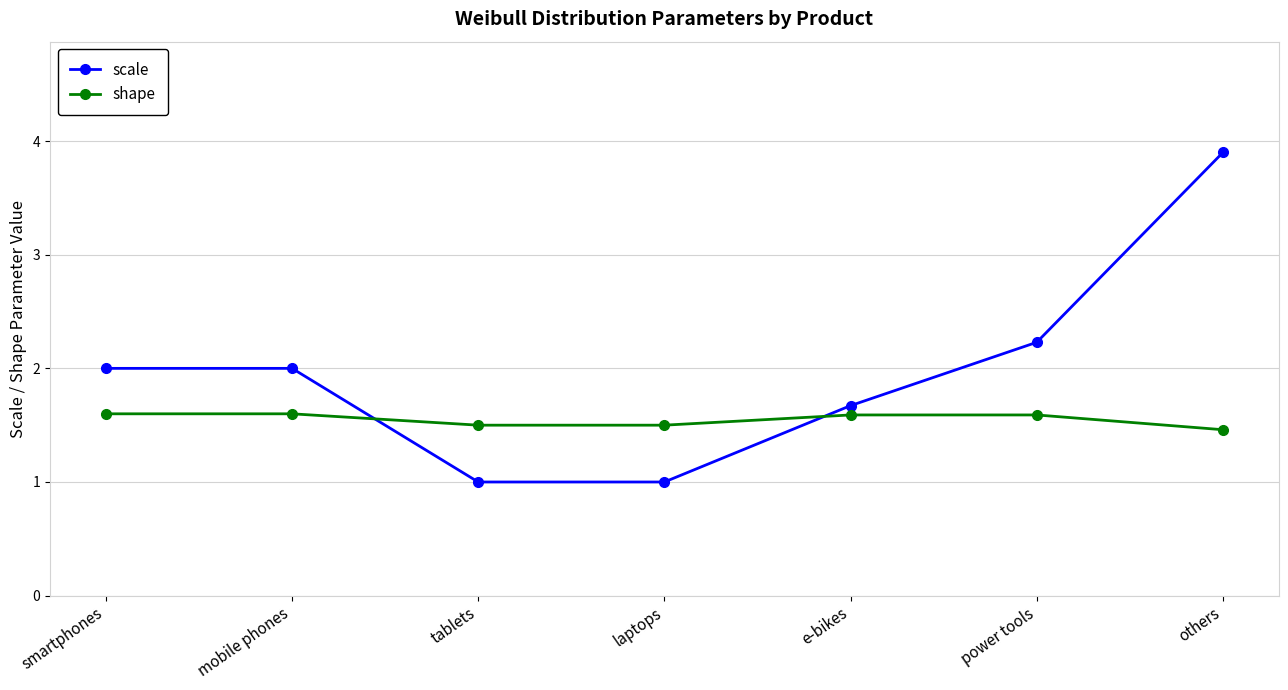

At which label does shape reach its minimum?

others